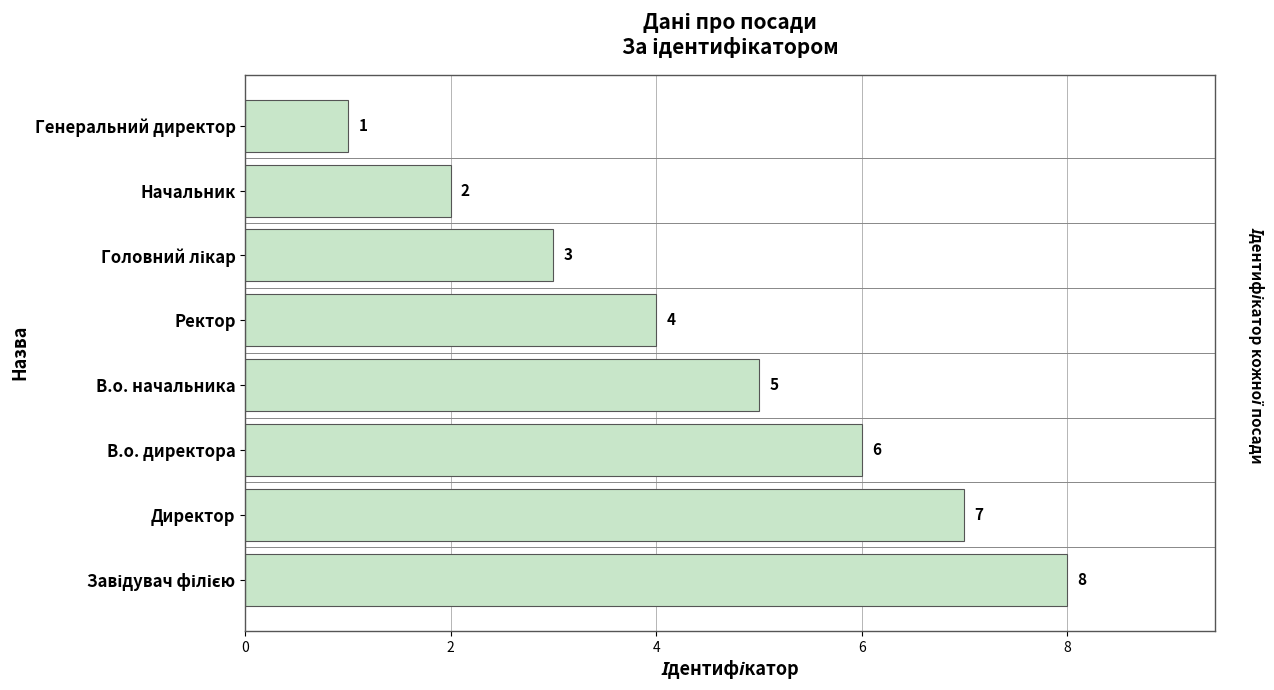

How many data points does each series have?

8